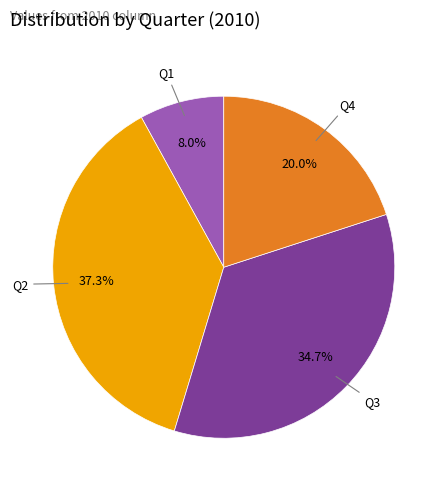

Which has a higher value, Q4 or Q3?

Q3